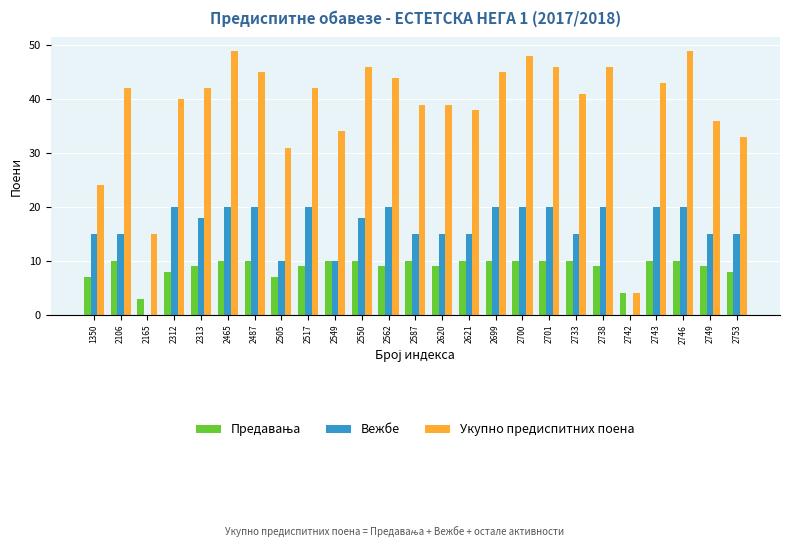

Which series has the largest total across all categories?

Укупно предиспитних поена